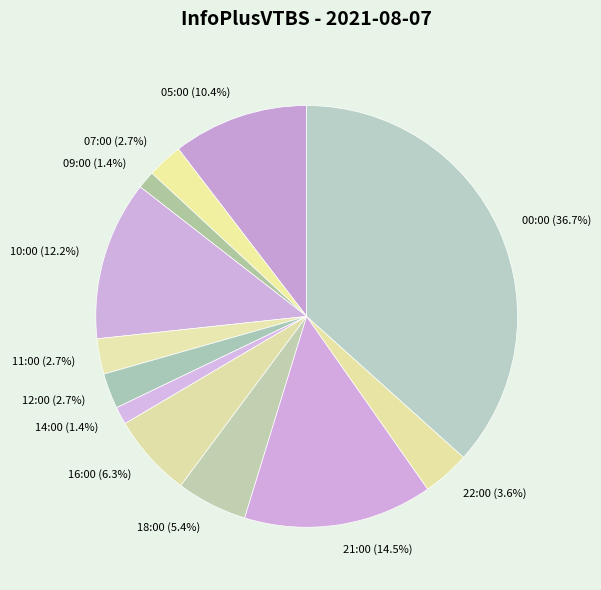

To the nearest percent, what percentage of the pie is 00:00?

37%